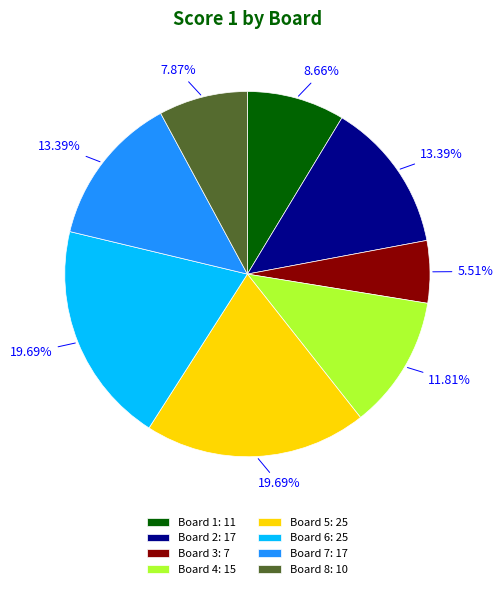

Does Board 5 account for over 50% of the chart?

No